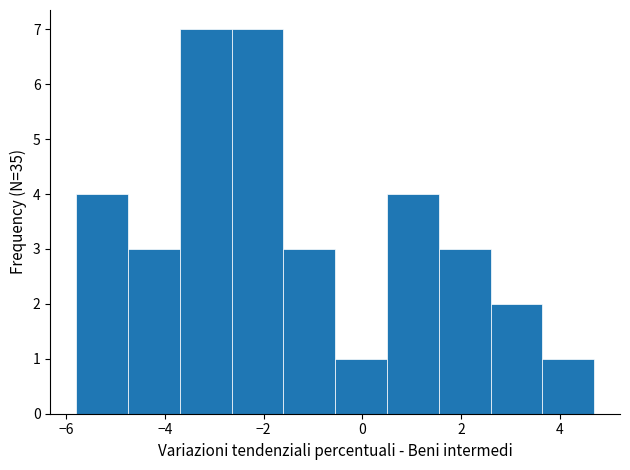

Reading left to right, list every bar in this chart as the range it spans on the x-axis followed by its height. Neither the bar edges nor the heights are printed on the chart, so give them approximately, as read against the axes.

-5.80 to -4.75: 4
-4.75 to -3.70: 3
-3.70 to -2.65: 7
-2.65 to -1.60: 7
-1.60 to -0.55: 3
-0.55 to 0.50: 1
0.50 to 1.55: 4
1.55 to 2.60: 3
2.60 to 3.65: 2
3.65 to 4.70: 1